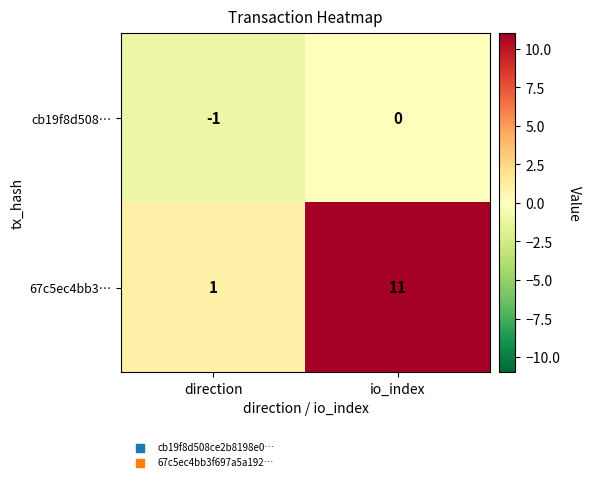

How many distinct data groups are displayed?

2